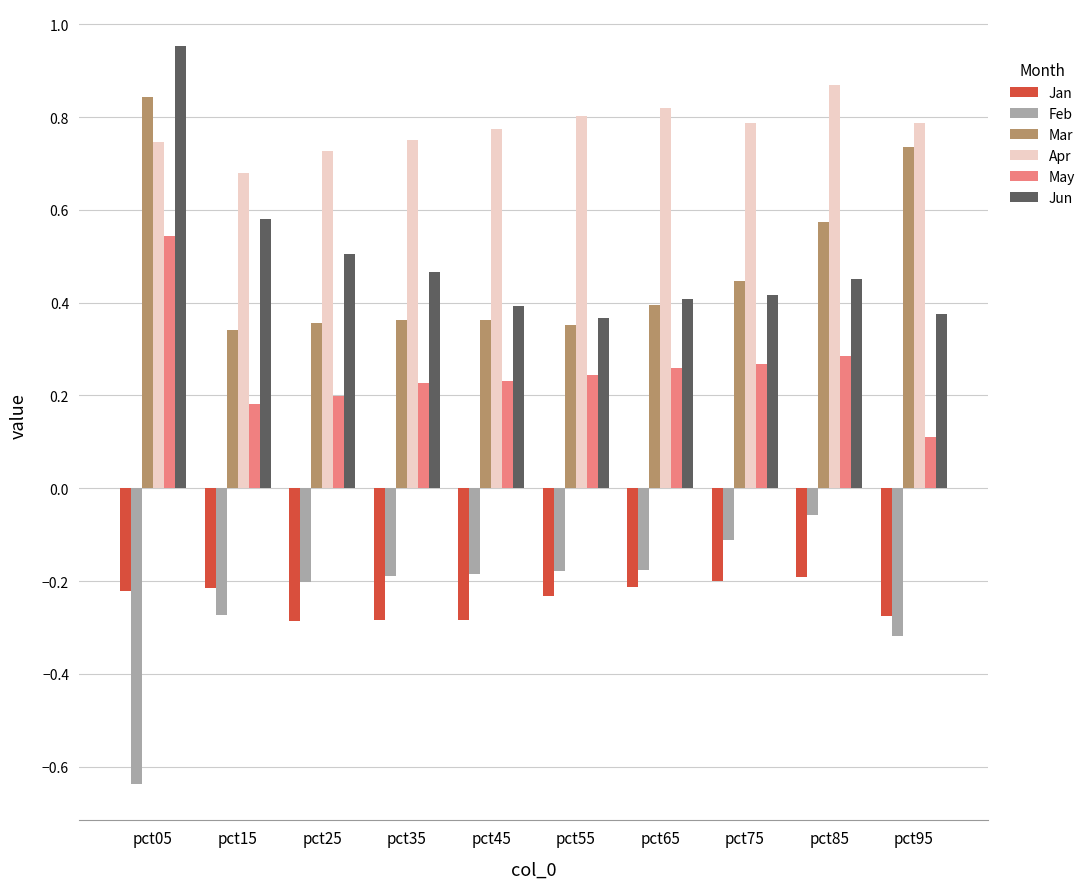

What is the sum of all Apr values?

7.7